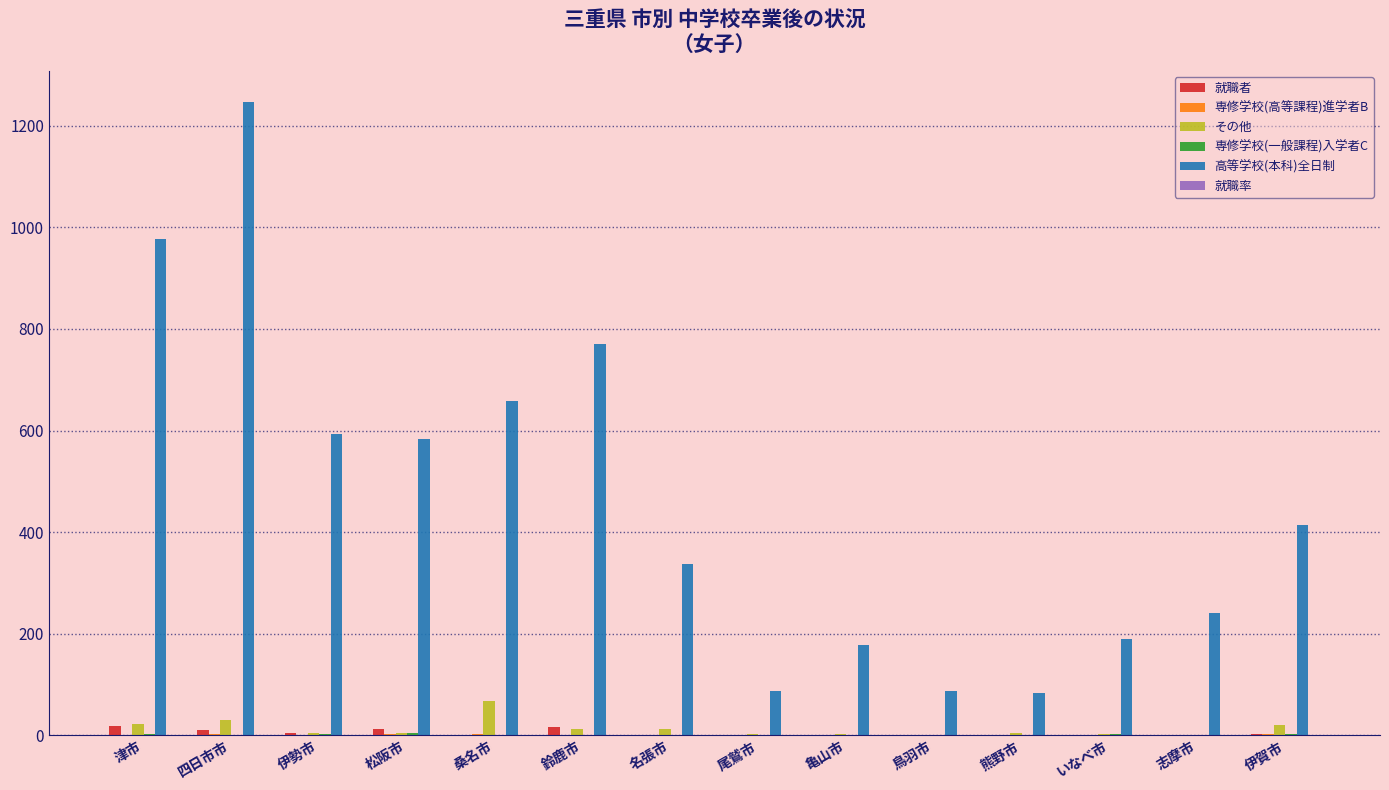

Count the number of categories in the chart.

14